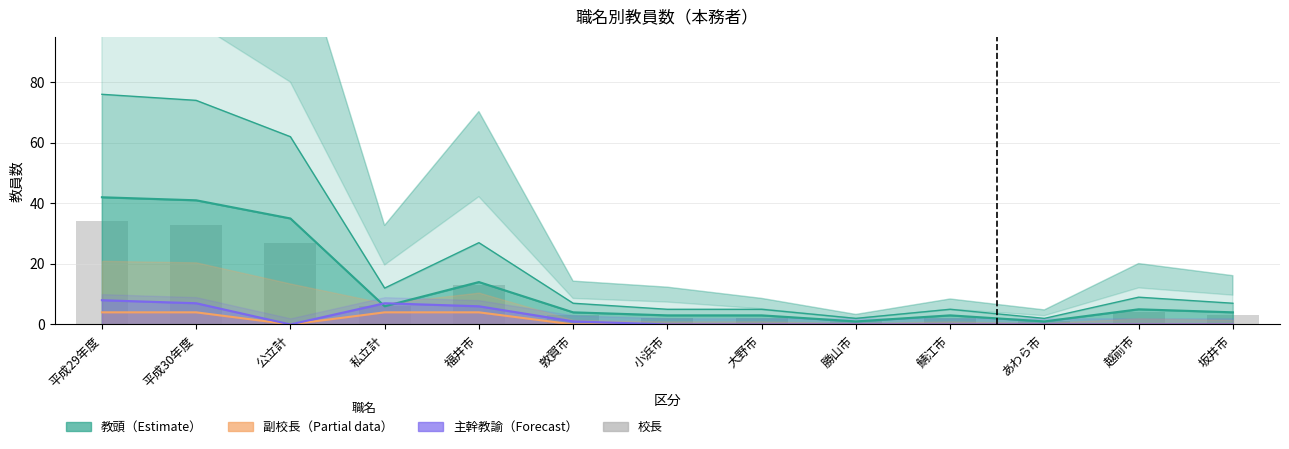

Reading left to right, what are all the values shown in this chart?

平成29年度=34	平成30年度=33	公立計=27	私立計=6	福井市=13	敦賀市=3	小浜市=2	大野市=2	勝山市=1	鯖江市=2	あわら市=1	越前市=4	坂井市=3